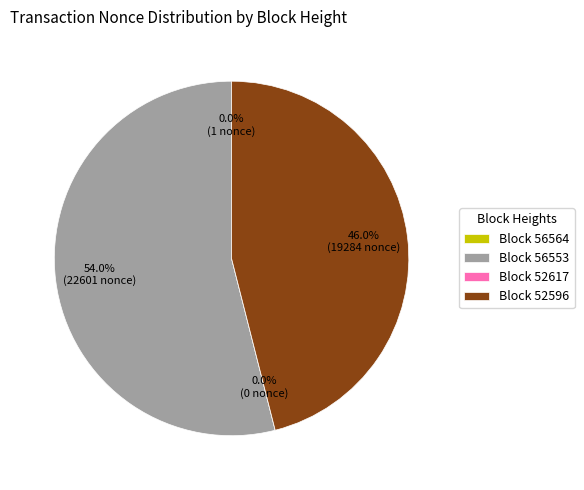

Is 52617 the majority of the pie?

No